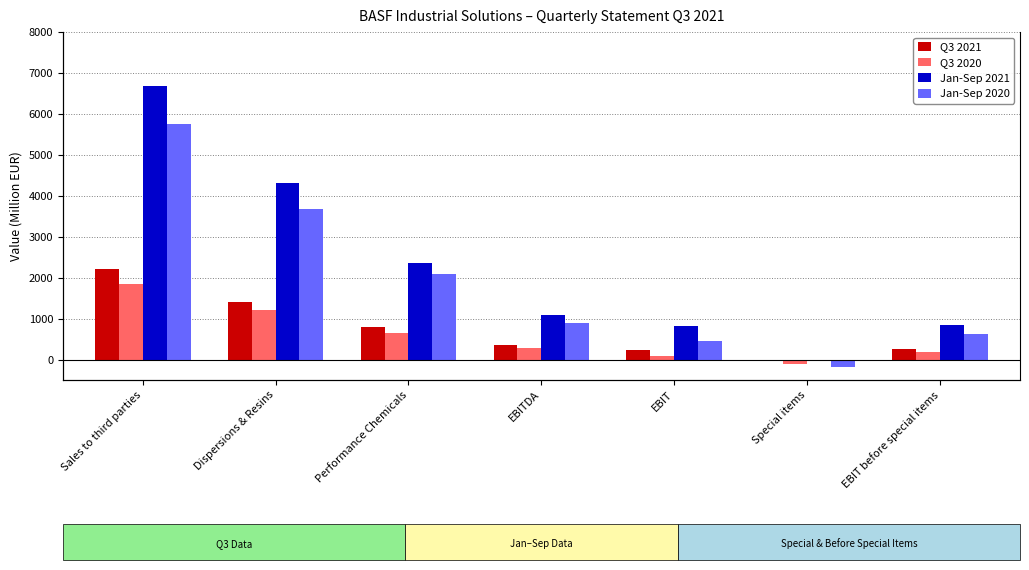

What are all the series names shown in the legend?

Q3 2021, Q3 2020, Jan-Sep 2021, Jan-Sep 2020